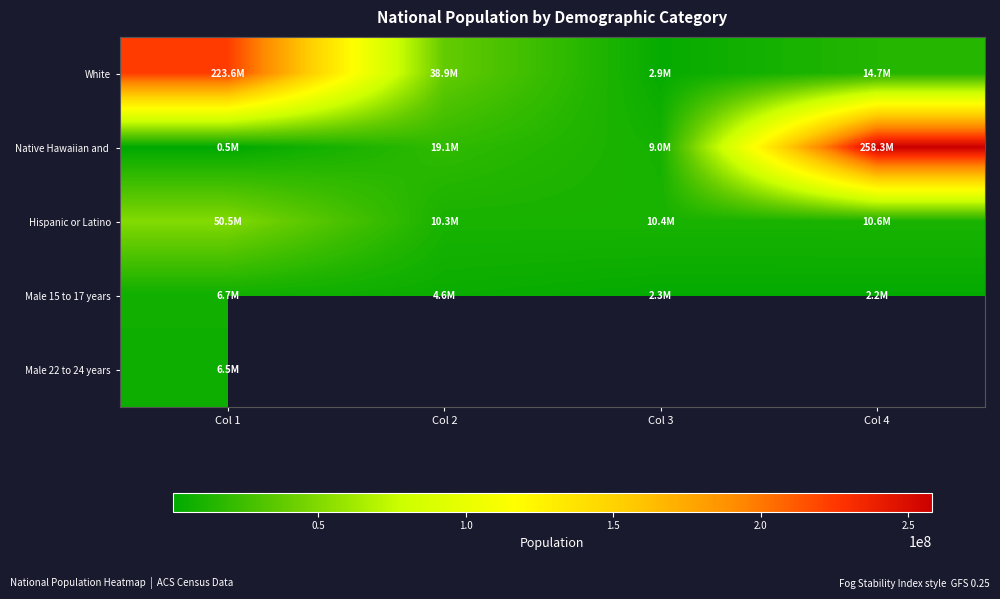

Which category has the highest value across all series?

Col 4